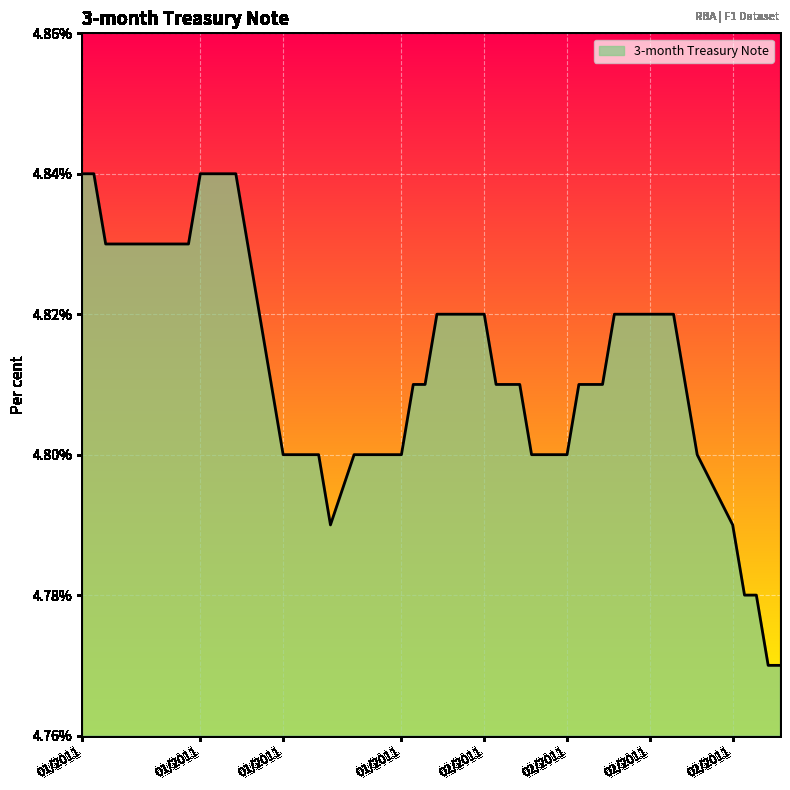

Is this an area chart (filled region under the line)?

Yes